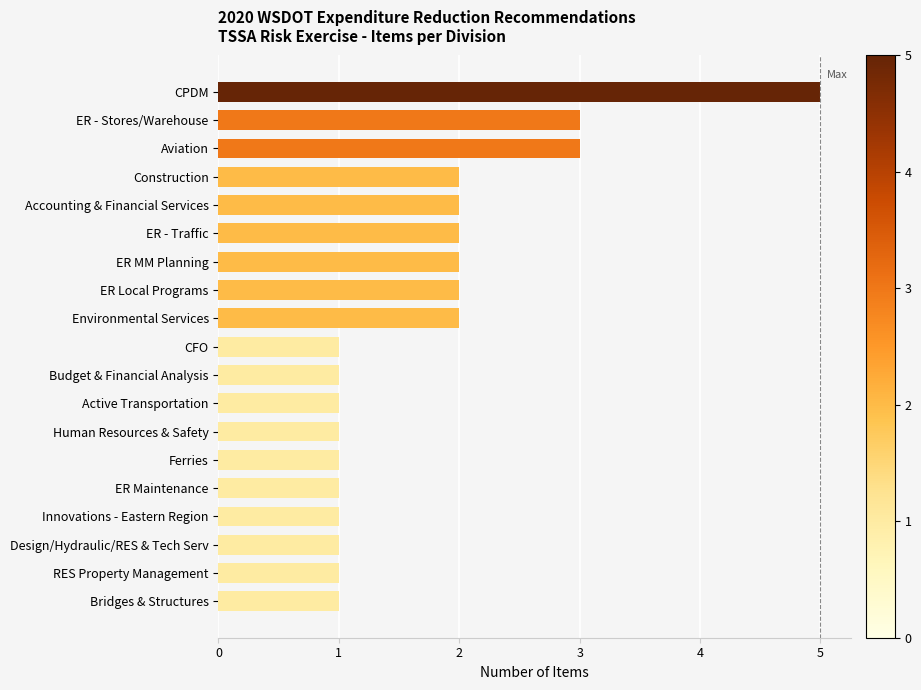

What is the difference between the second highest and minimum values?

2